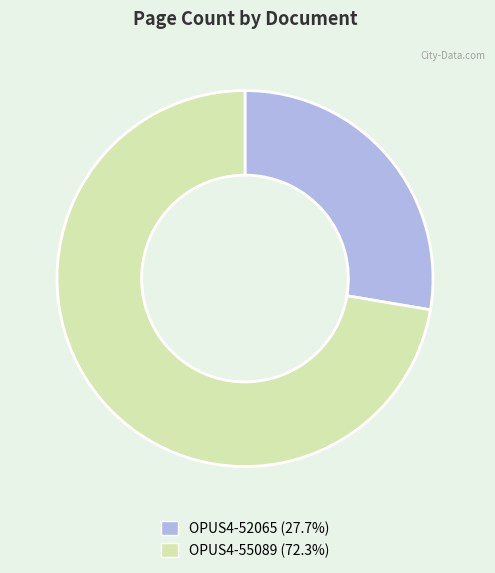

What is the smallest slice in the pie chart?

OPUS4-52065